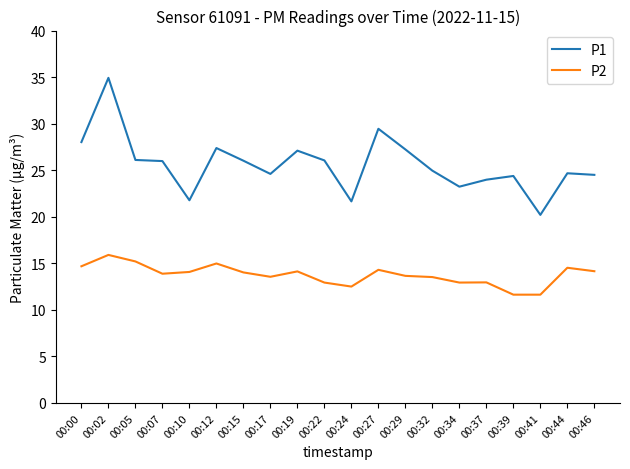

Does the chart display data point markers on the line(s)?

No